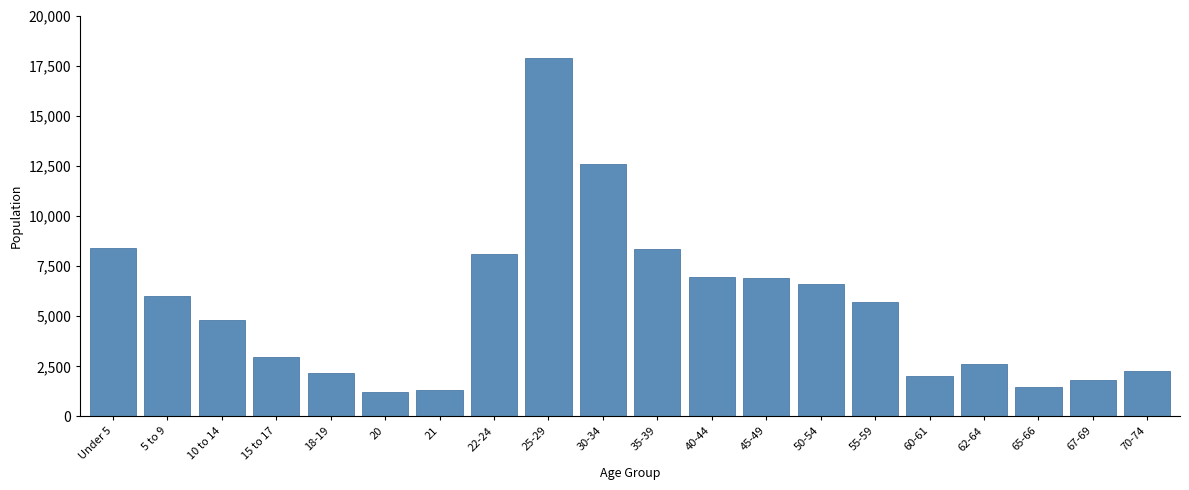

Which label corresponds to the largest value in the chart?

25-29